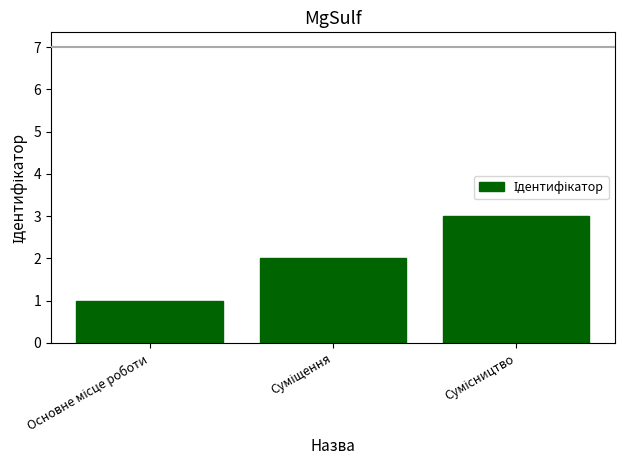

What is the maximum value shown in the chart?

3